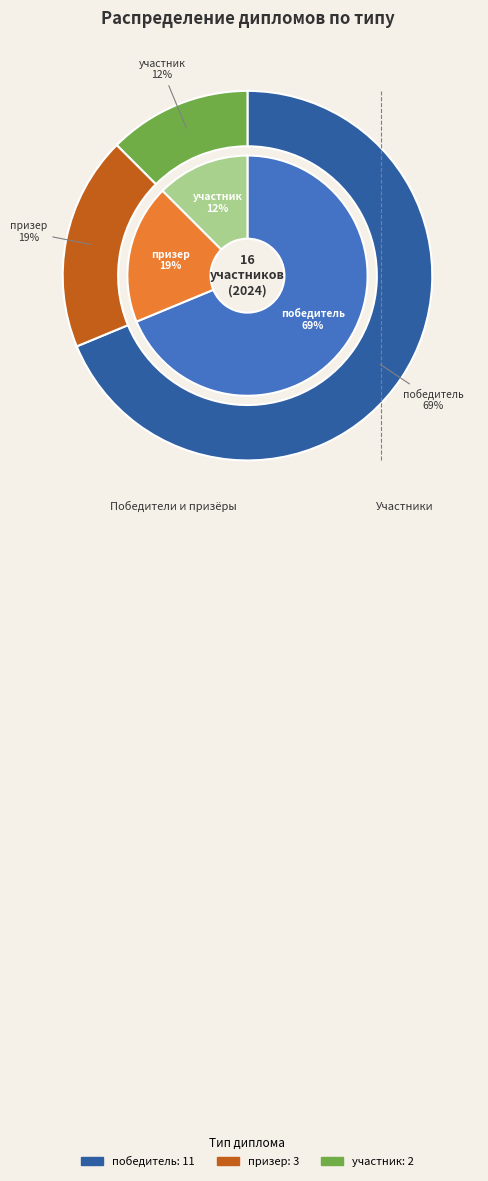

What is the smallest slice in the pie chart?

участник